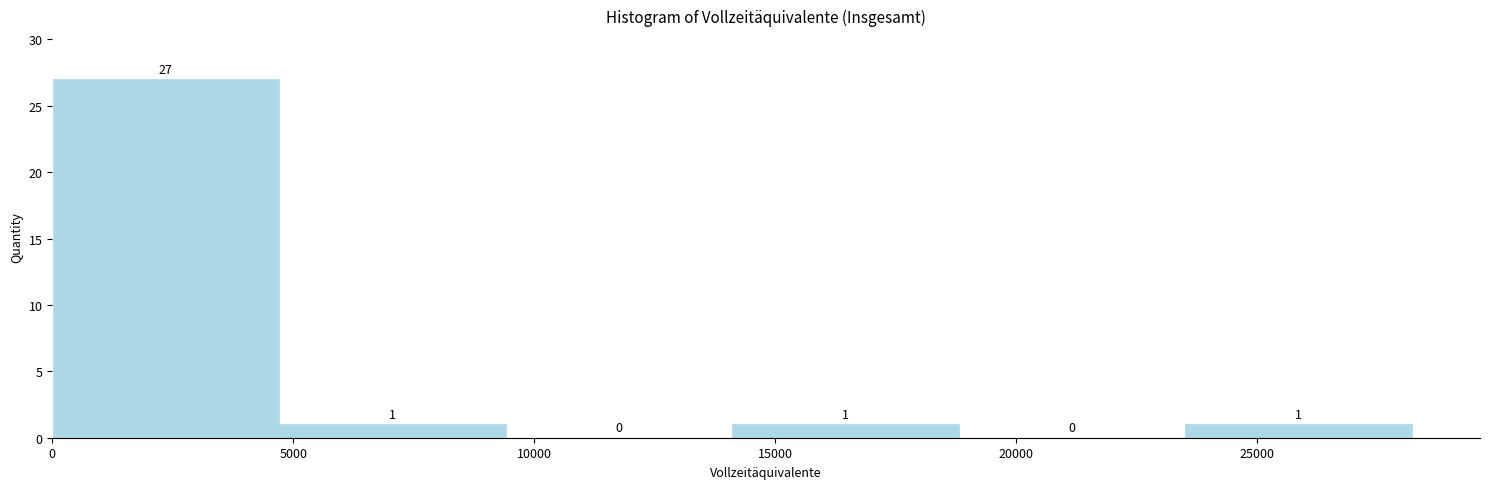

Reading left to right, list every bar in this chart as the range it spans on the x-axis followed by its height. The bar edges are not printed on the chart, so give them approximately, as read against the axis.

0 to 4500: 27
4500 to 9500: 1
9500 to 14000: 0
14000 to 19000: 1
19000 to 23500: 0
23500 to 28000: 1